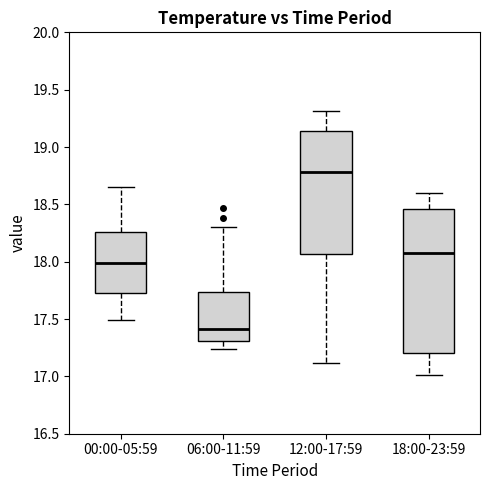

Reading left to right, transcribe this box plot: for each box, give where its median line is, the range the box spans, and where its two whiskers end, as read against the y-axis. The values are not printed on the chart, so give them approximately, as read against the axis.

00:00-05:59: median 18.00, box 17.75 to 18.25, whiskers 17.50 to 18.65
06:00-11:59: median 17.40, box 17.30 to 17.75, whiskers 17.25 to 18.30
12:00-17:59: median 18.80, box 18.05 to 19.15, whiskers 17.10 to 19.30
18:00-23:59: median 18.10, box 17.20 to 18.45, whiskers 17.00 to 18.60